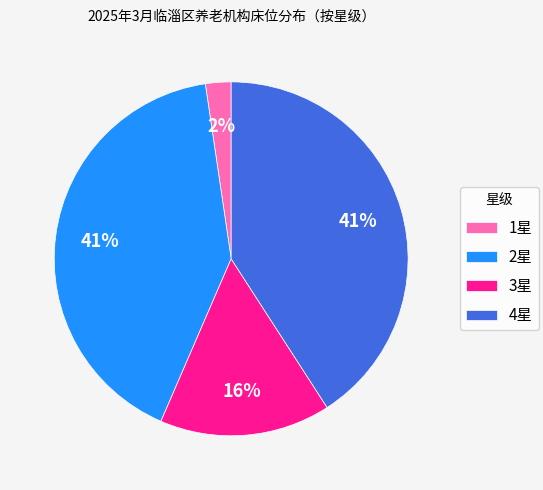

How many slices are in this pie chart?

4